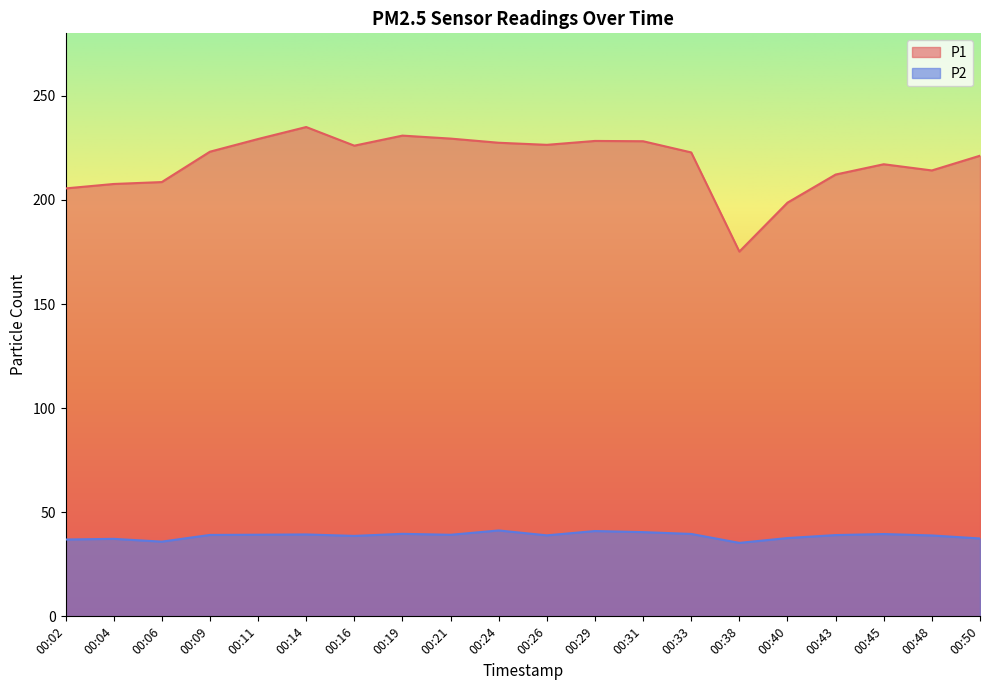

Which has a higher value, 00:48 or 00:45?

00:45